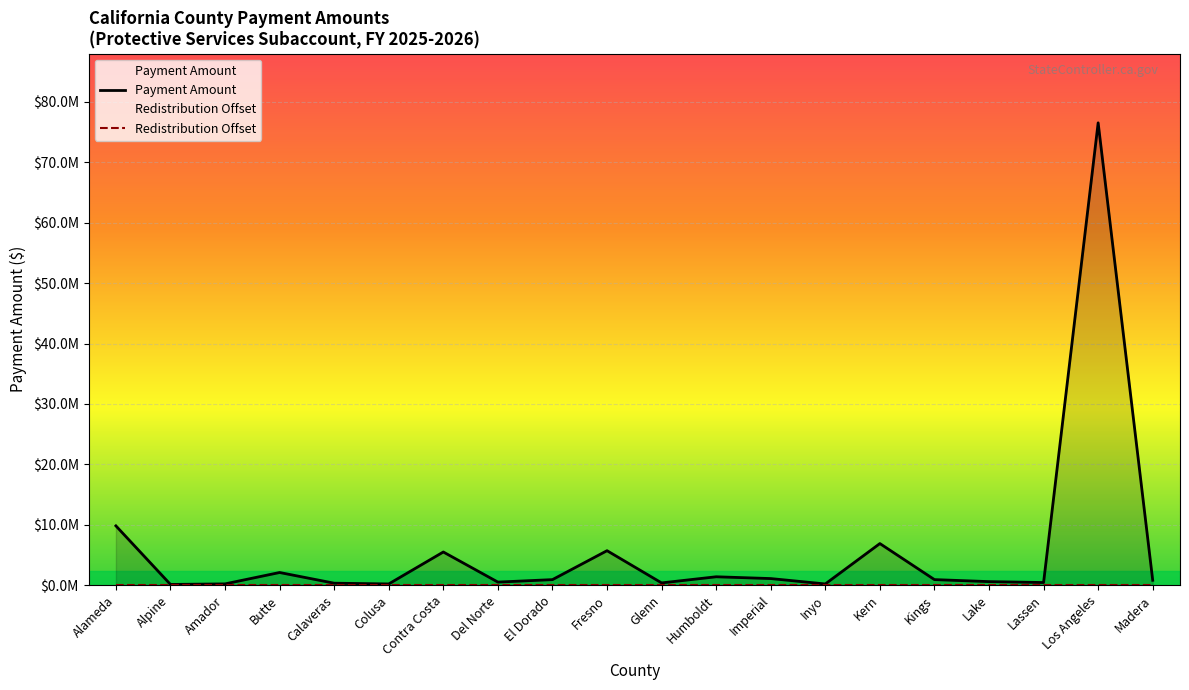

True or false: Payment Amount has more than 0 interior local peaks.

True